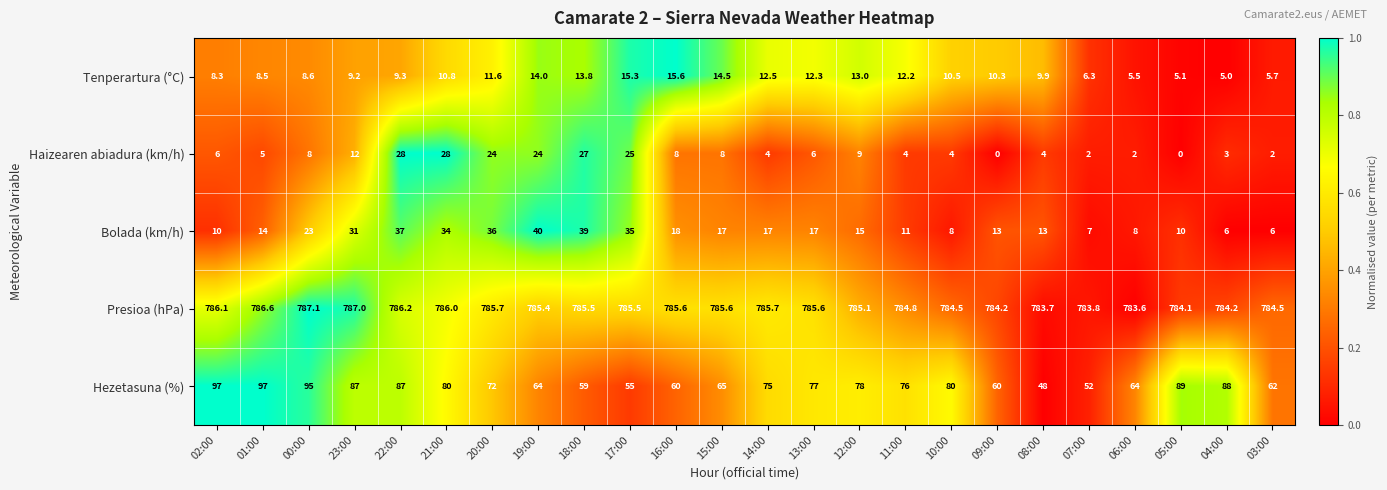

Is it true that Tenperartura (°C) equals 5.7 at 03:00?

True